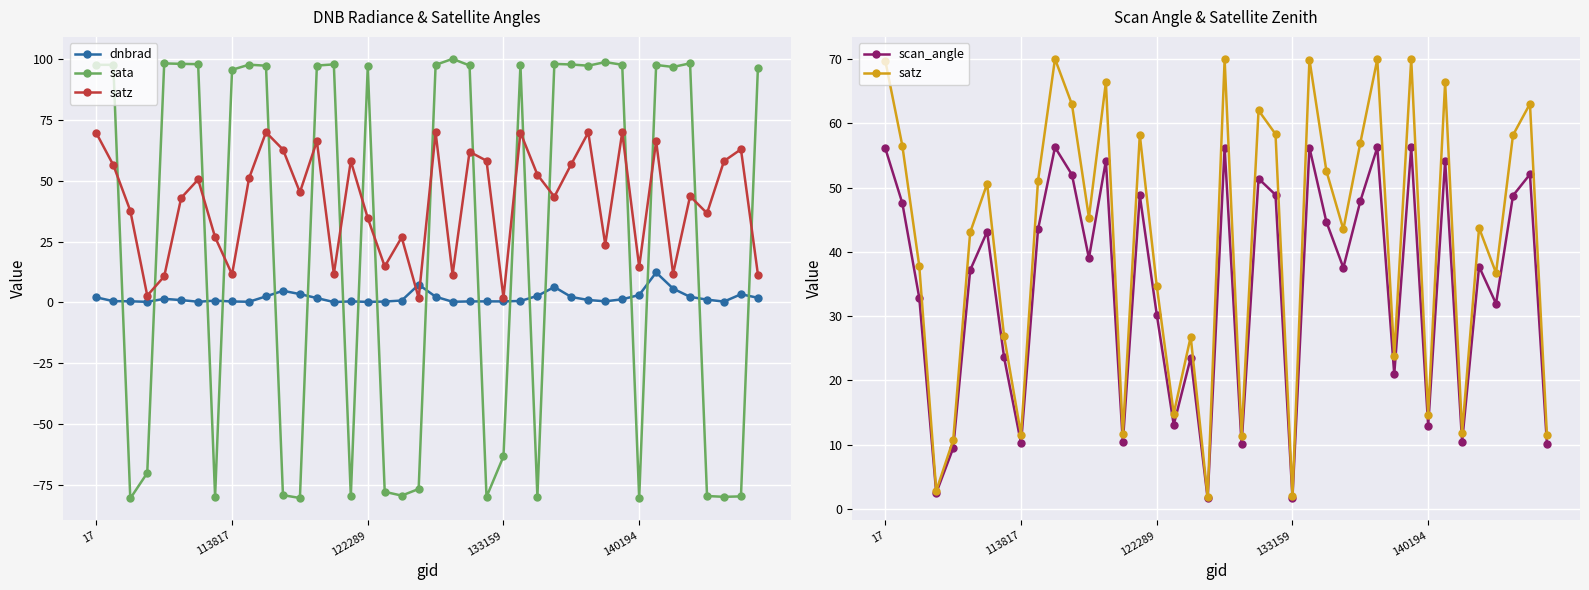

How many lines are shown in the chart?

4